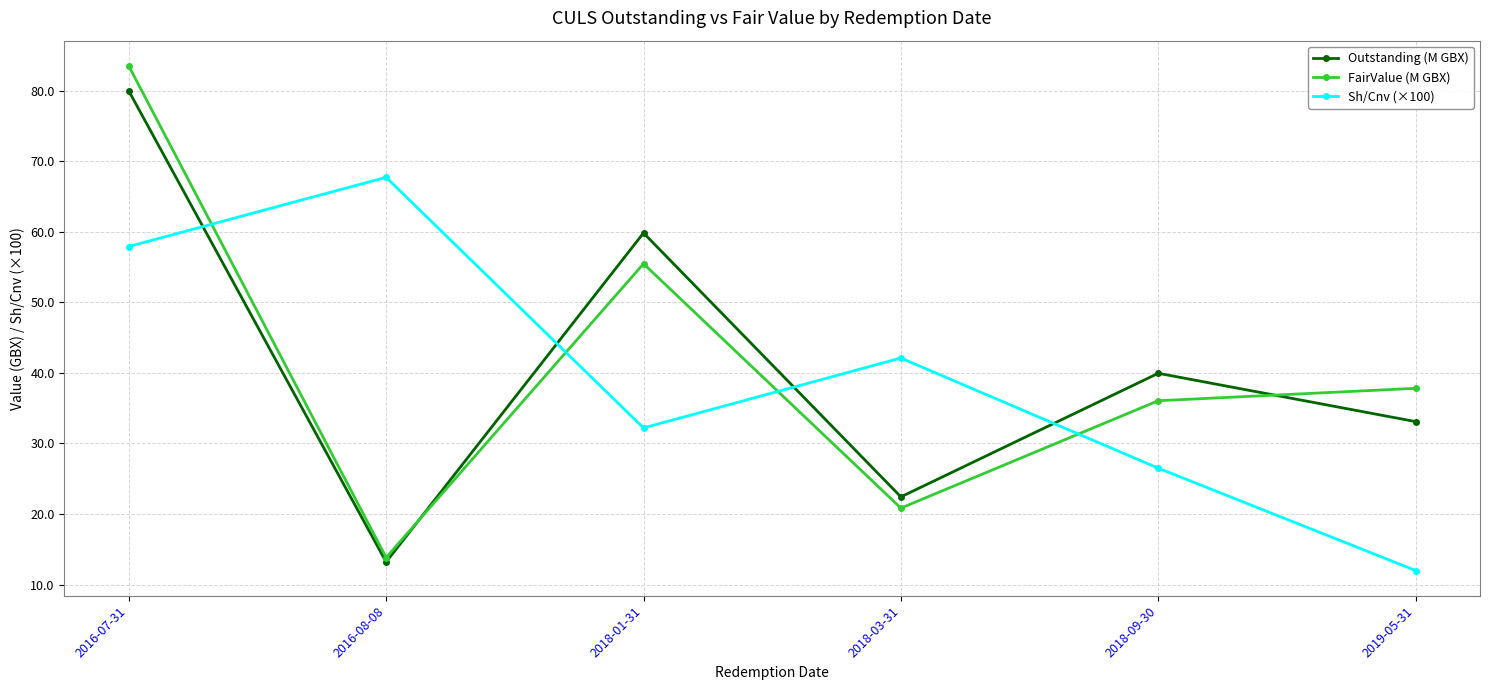

What is the smallest value displayed?

12.0